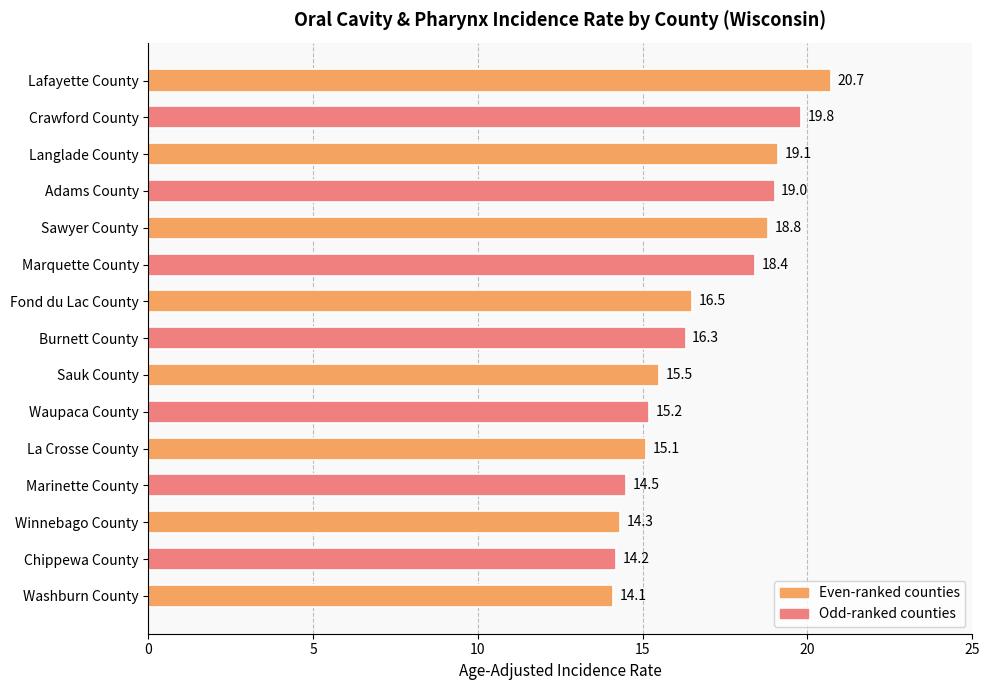

What is the difference between the maximum and minimum values?

6.6